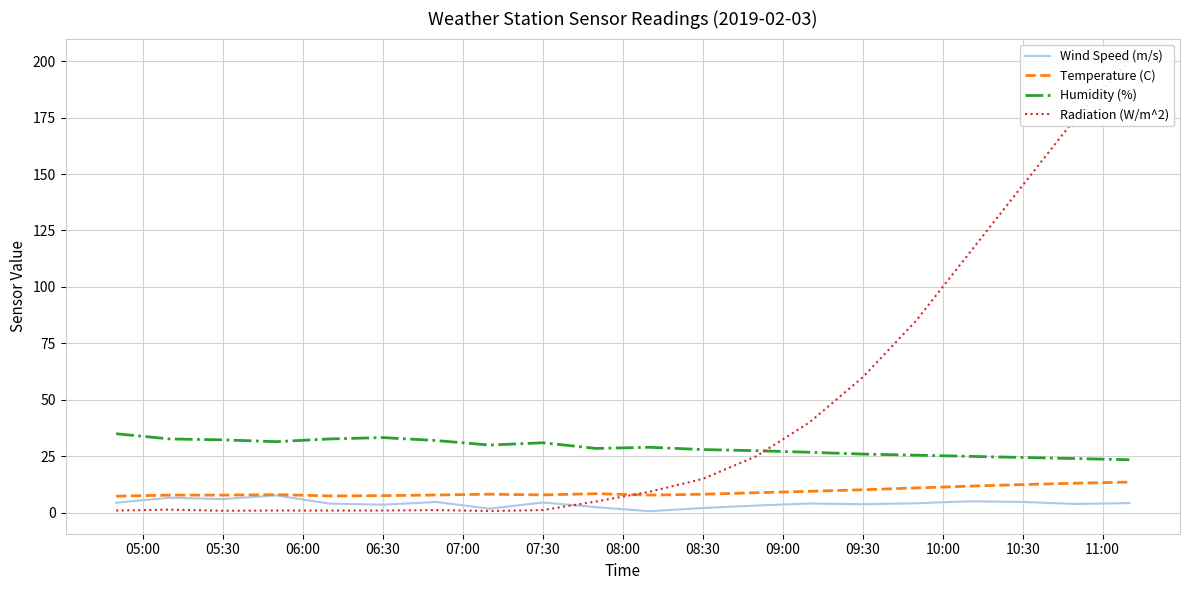

What is the lowest value of the Radiation (W/m^2) series?

0.8